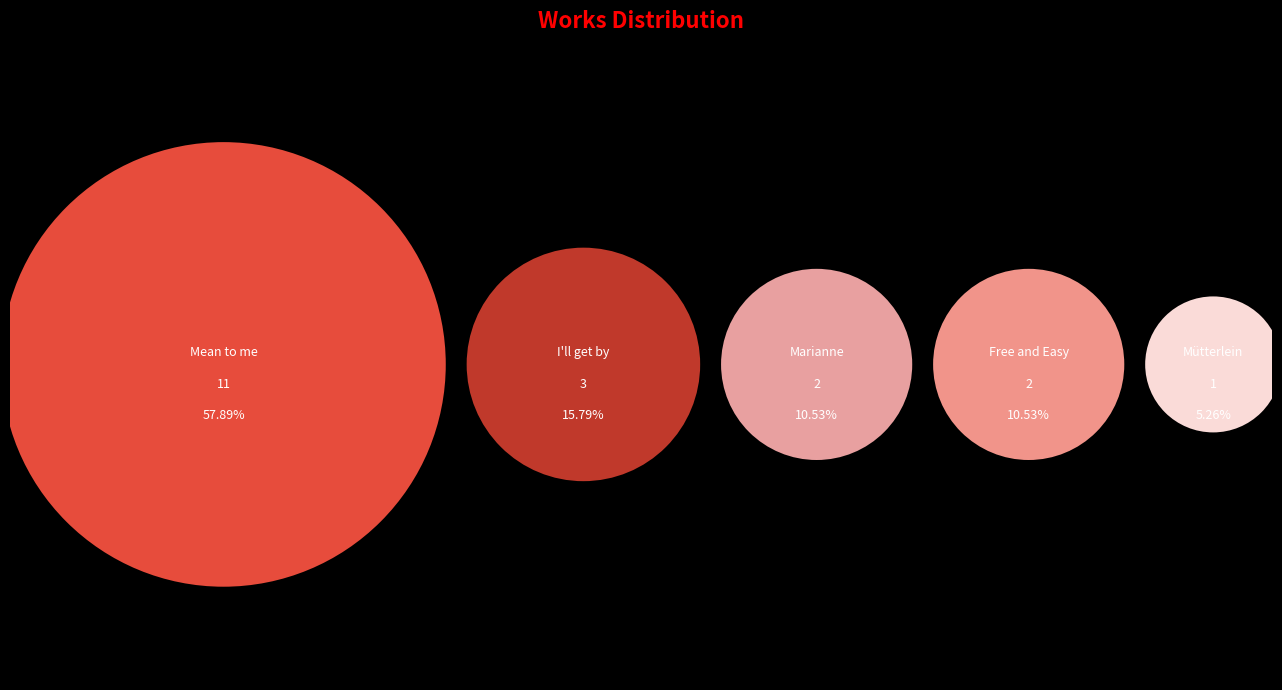

Is it true that I'll get by is 23% of the pie?

False